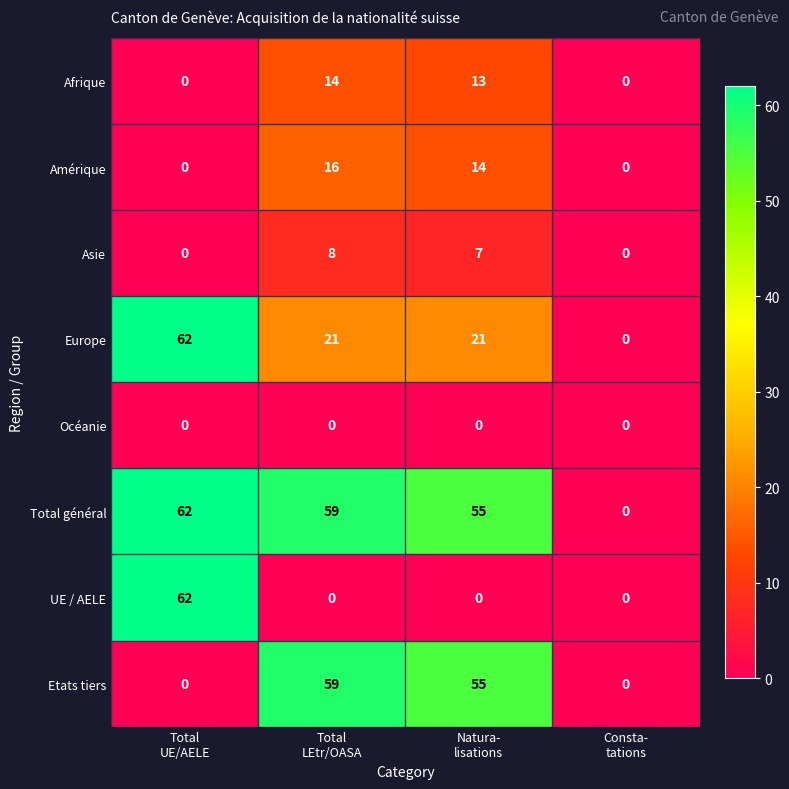

What is the difference between the maximum and second lowest values in the Total général series?

7